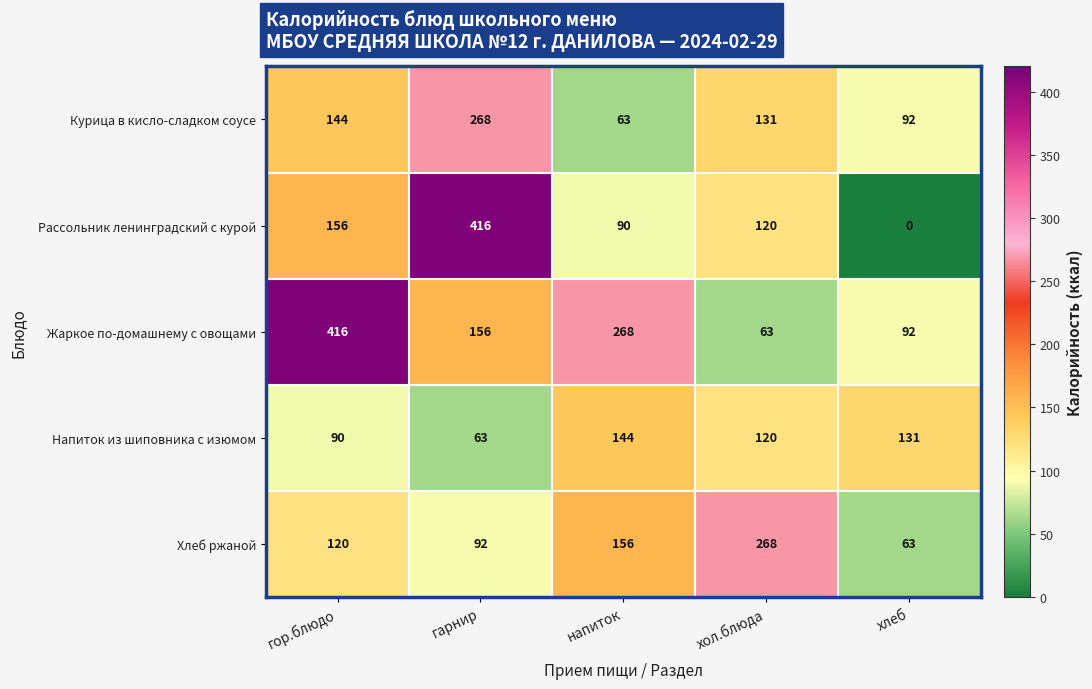

At which category does the chart reach its minimum across all series?

хлеб